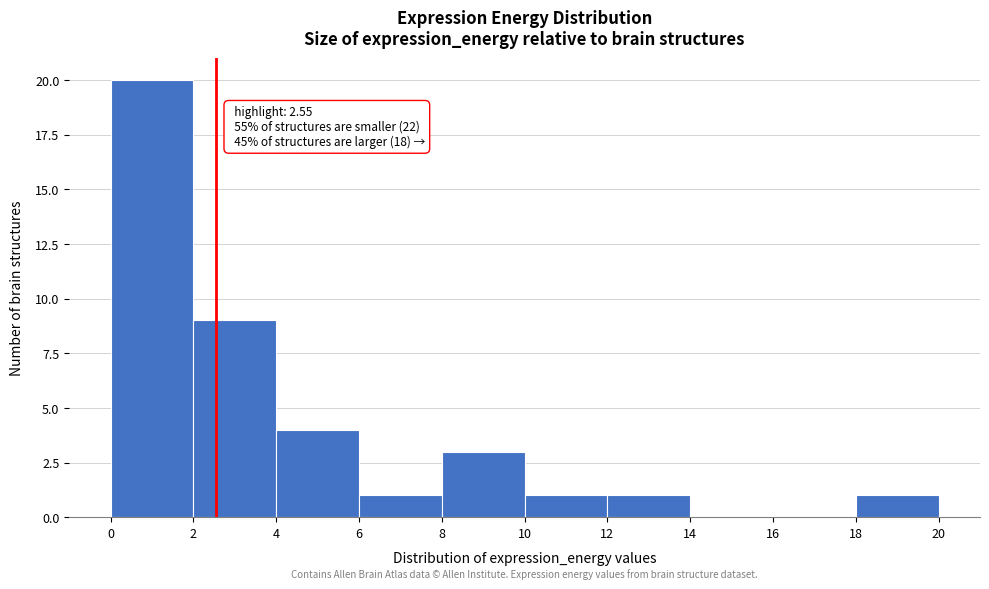

Over which range of the x-axis is the bar tallest?

0 to 2